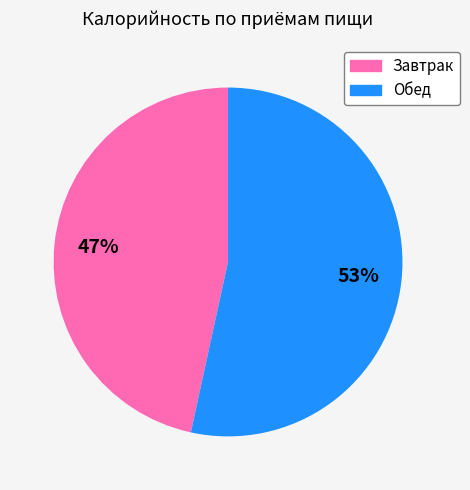

Which slice represents more than half of the pie?

Обед